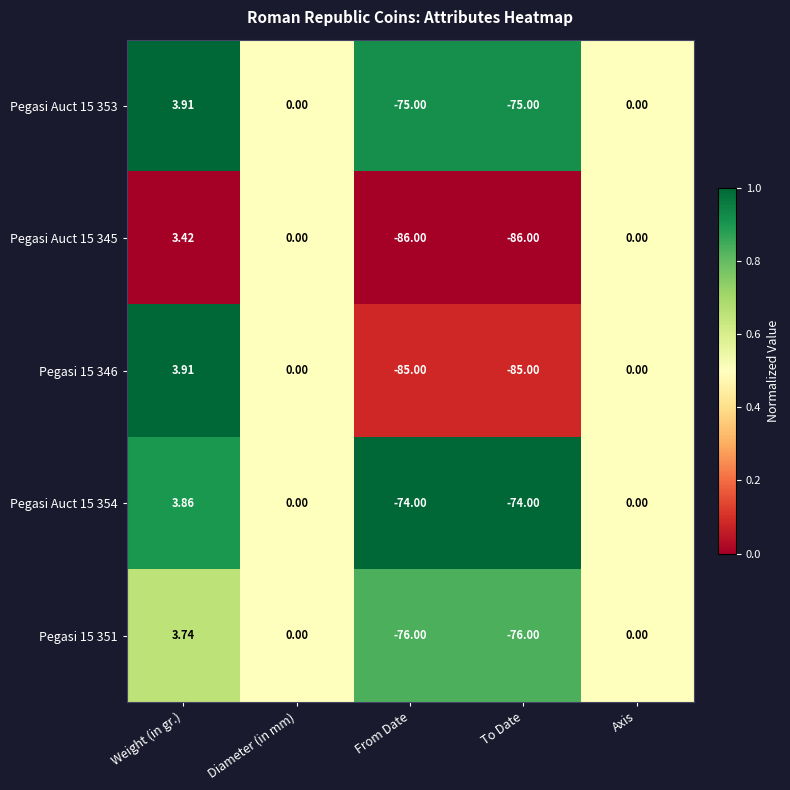

Where does the Pegasi Auct 15 354 series first go above 0?

Weight (in gr.)